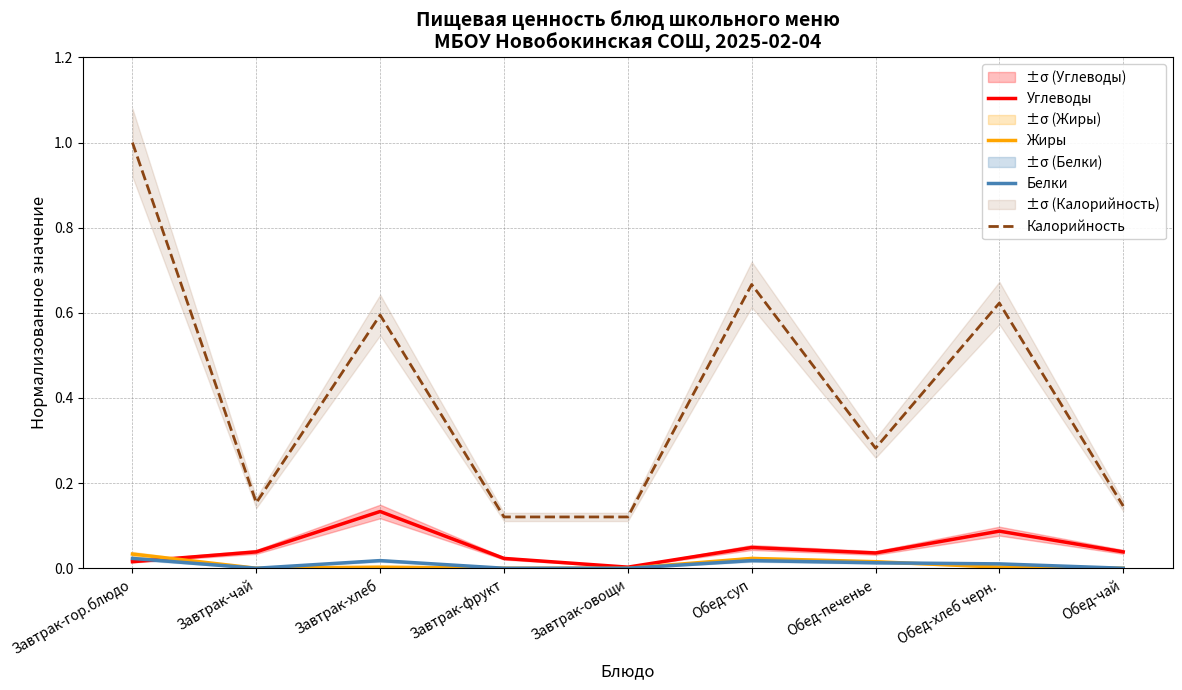

Where is Калорийность nearest to the value 0?

Завтрак-фрукт